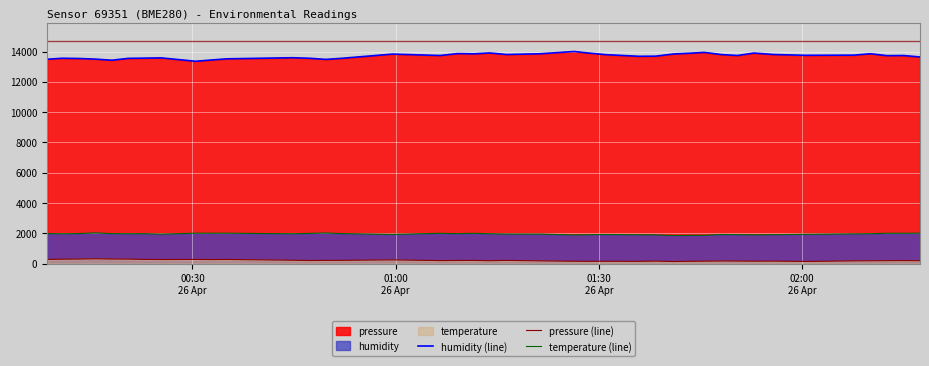

List the series in order of their peak value, lowest first.

pressure (line), temperature (line), humidity (line)